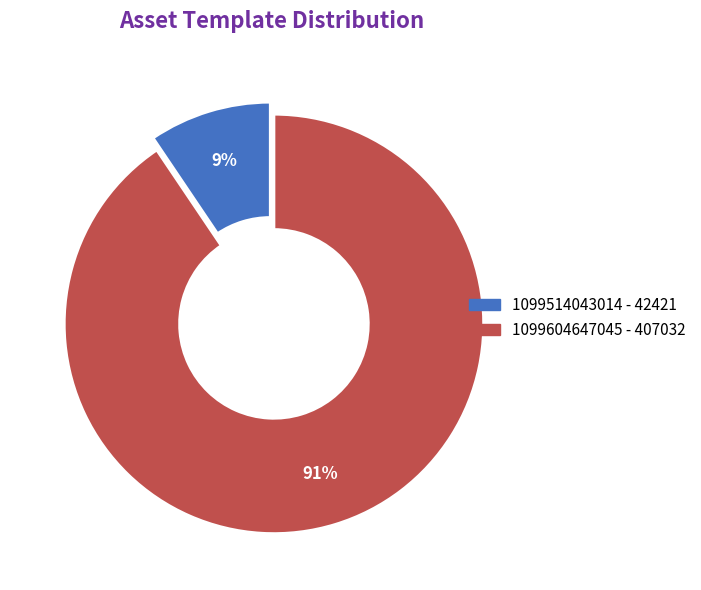

Which category has the biggest portion of the pie?

1099604647045